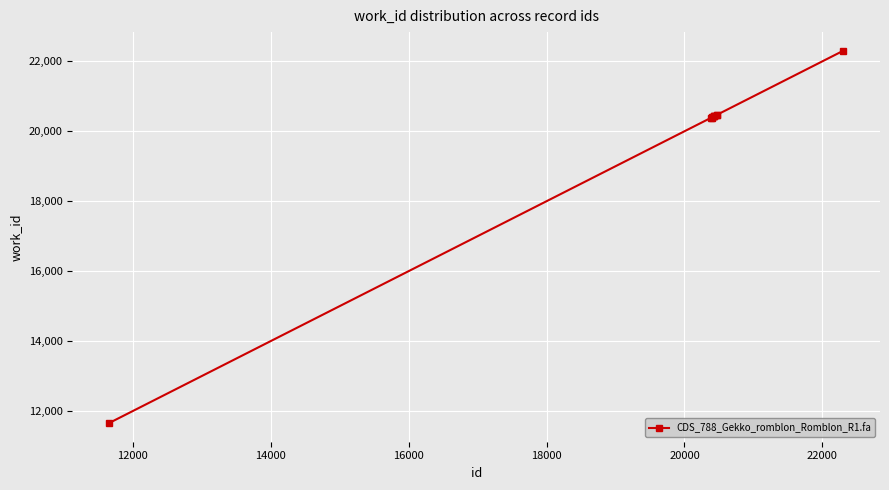

What is the minimum value shown in the chart?

11653